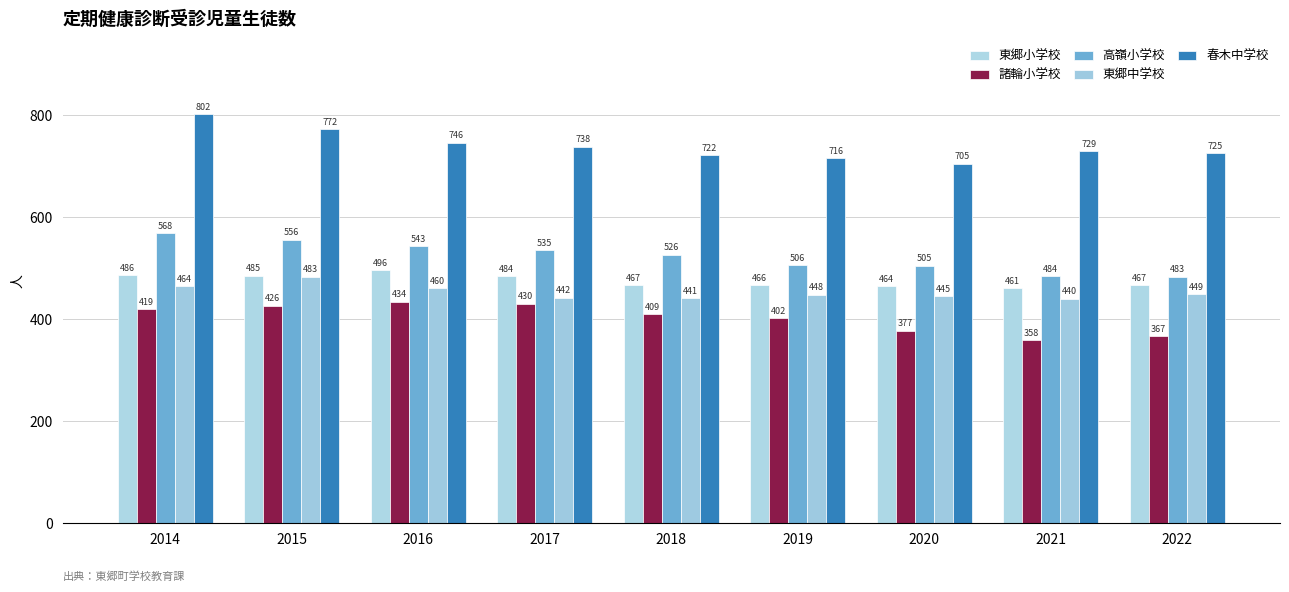

Rank the series at 2017 from lowest to highest value.

諸輪小学校, 東郷中学校, 東郷小学校, 高嶺小学校, 春木中学校